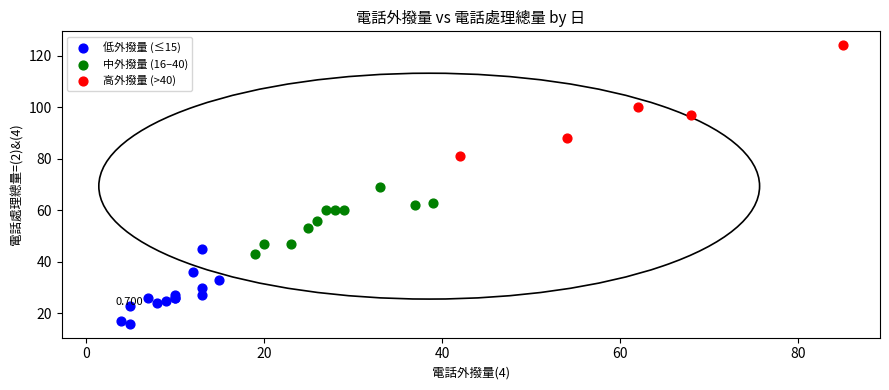

Which series reaches the maximum Y coordinate?

高外撥量 (>40)